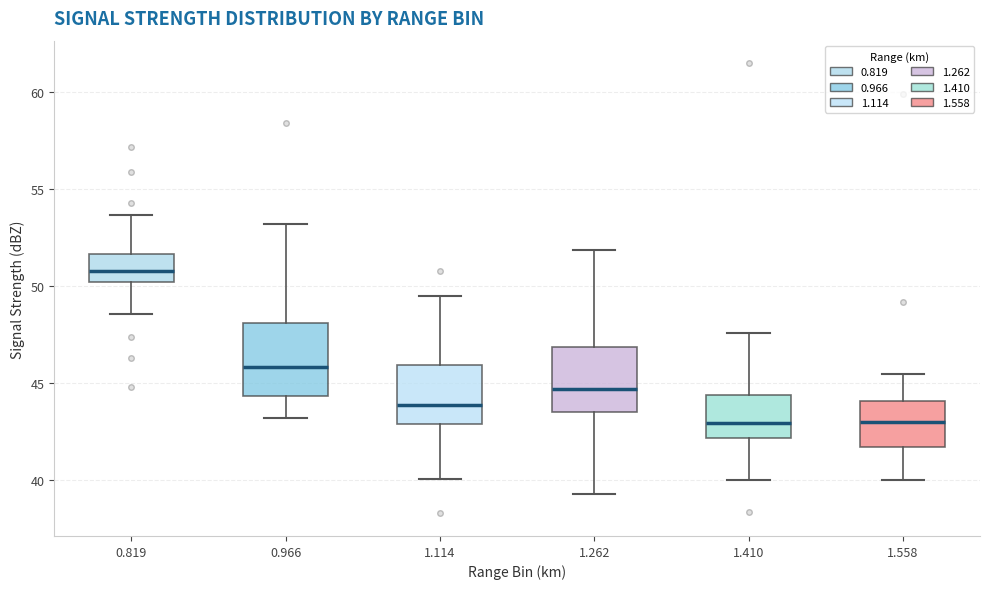

Reading left to right, transcribe this box plot: for each box, give where its median line is, the range the box spans, and where its two whiskers end, as read against the y-axis. The values are not printed on the chart, so give them approximately, as read against the axis.

0.819: median 51.0, box 50.0 to 51.5, whiskers 48.5 to 53.5
0.966: median 46.0, box 44.5 to 48.0, whiskers 43.0 to 53.0
1.114: median 44.0, box 43.0 to 46.0, whiskers 40.0 to 49.5
1.262: median 44.5, box 43.5 to 47.0, whiskers 39.5 to 52.0
1.410: median 43.0, box 42.0 to 44.5, whiskers 40.0 to 47.5
1.558: median 43.0, box 41.5 to 44.0, whiskers 40.0 to 45.5